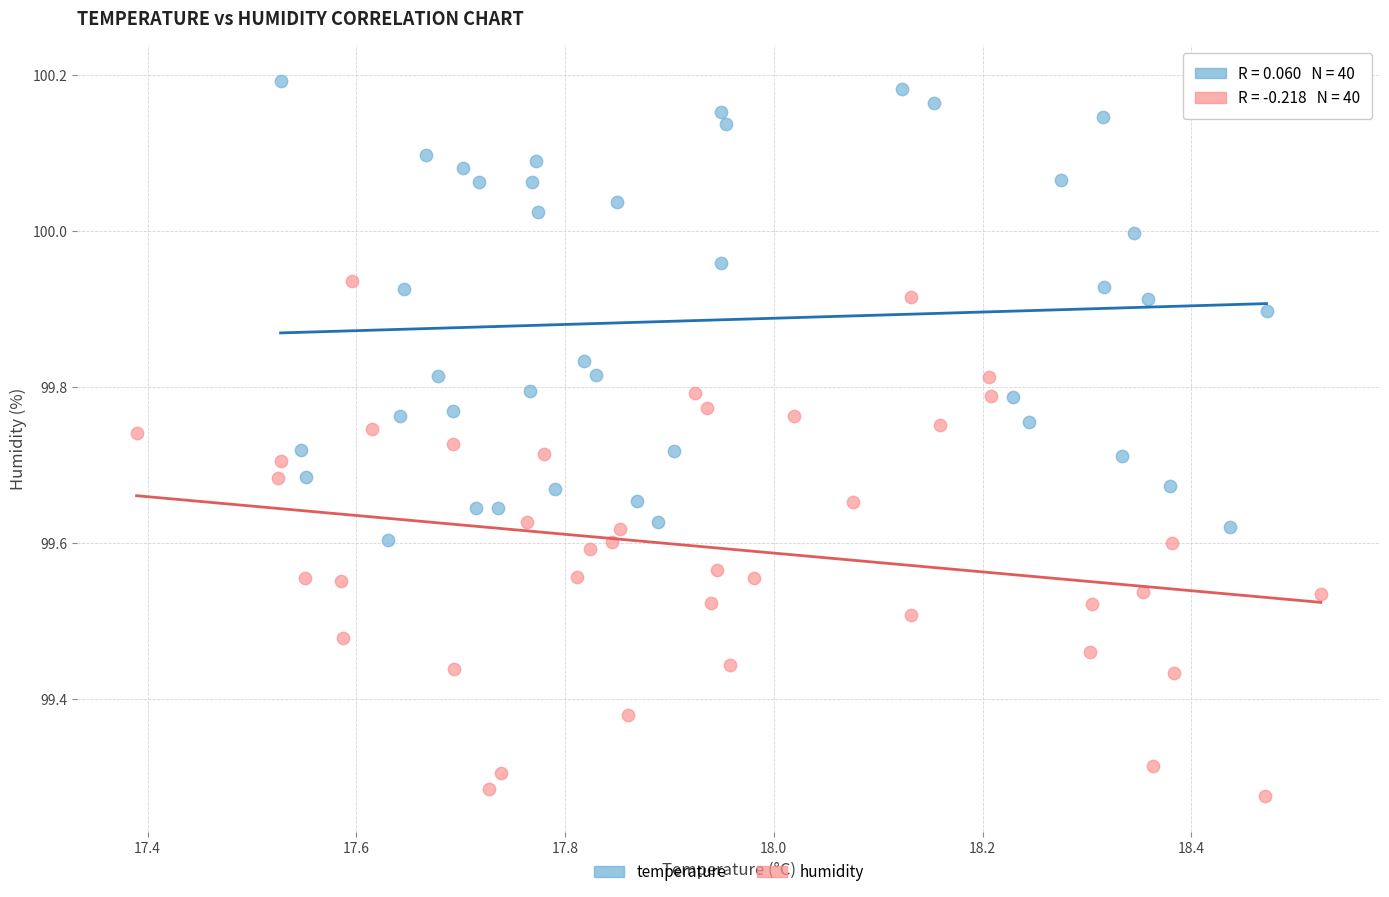

Which series has the widest spread of Y values?

humidity